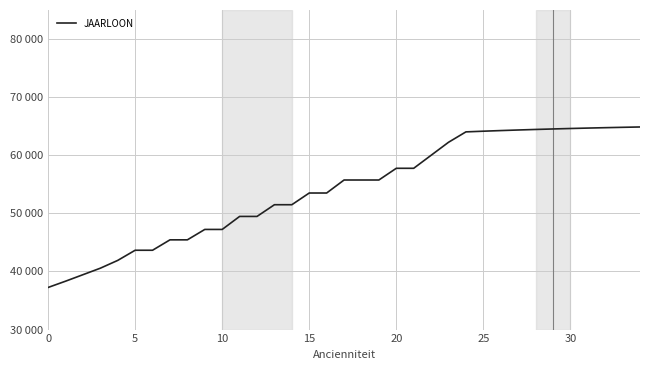

At which label does the data first exceed 55742?

17